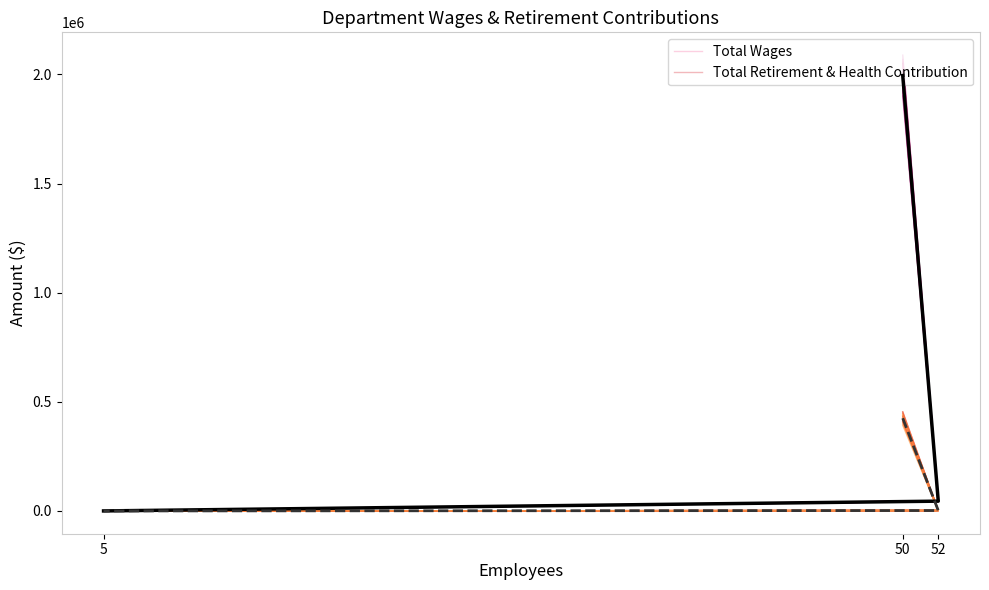

Where is Total Wages nearest to the value 984889?

52